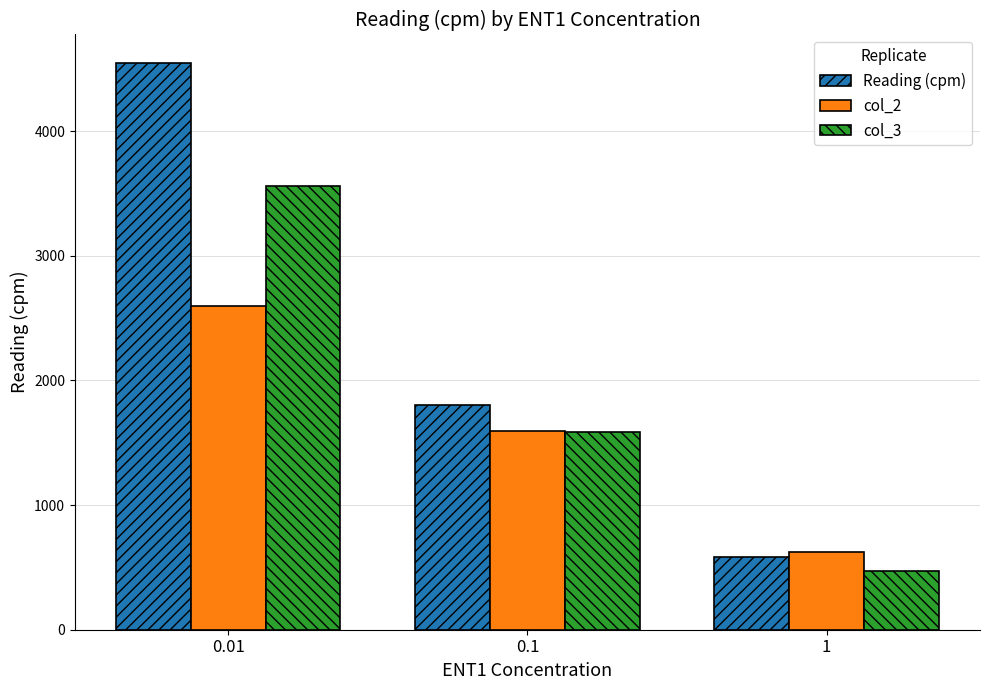

What is the smallest value displayed?

467